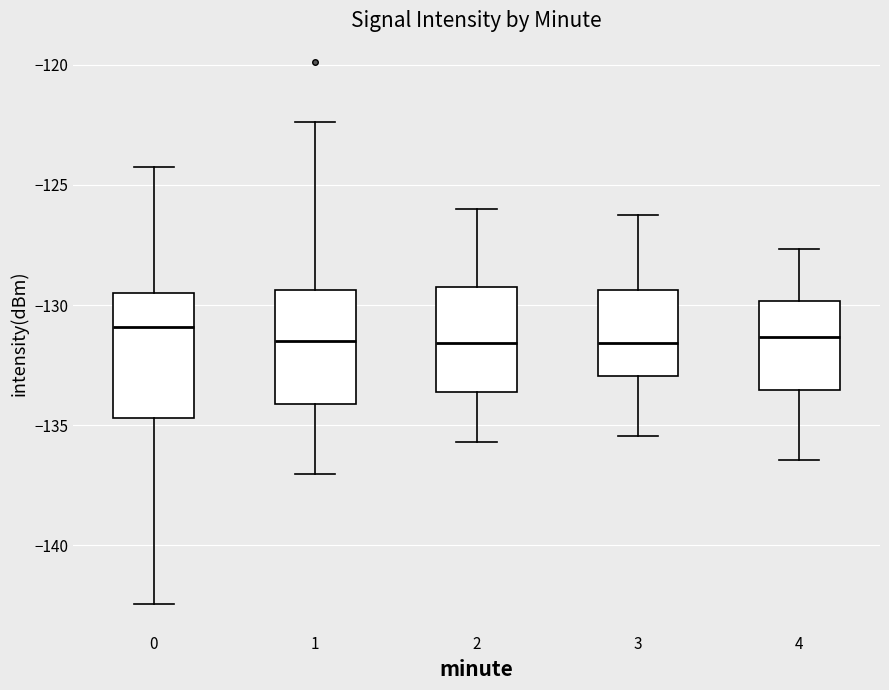

Reading left to right, read every box against the y-axis: the position of its median line, the range the box covers, and the ends of its whiskers. The values are not printed on the chart, so give them approximately, as read against the axis.

0: median -131.0, box -134.5 to -129.5, whiskers -142.5 to -124.0
1: median -131.5, box -134.0 to -129.5, whiskers -137.0 to -122.5
2: median -131.5, box -133.5 to -129.0, whiskers -135.5 to -126.0
3: median -131.5, box -133.0 to -129.5, whiskers -135.5 to -126.0
4: median -131.5, box -133.5 to -130.0, whiskers -136.5 to -127.5